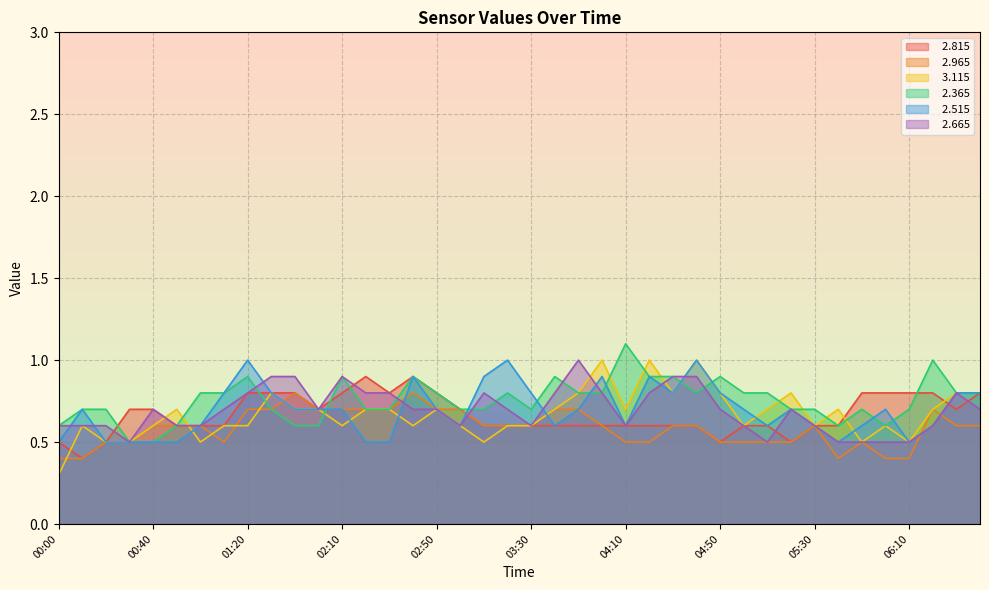

Which series has the largest range (max minus min)?

  3.115